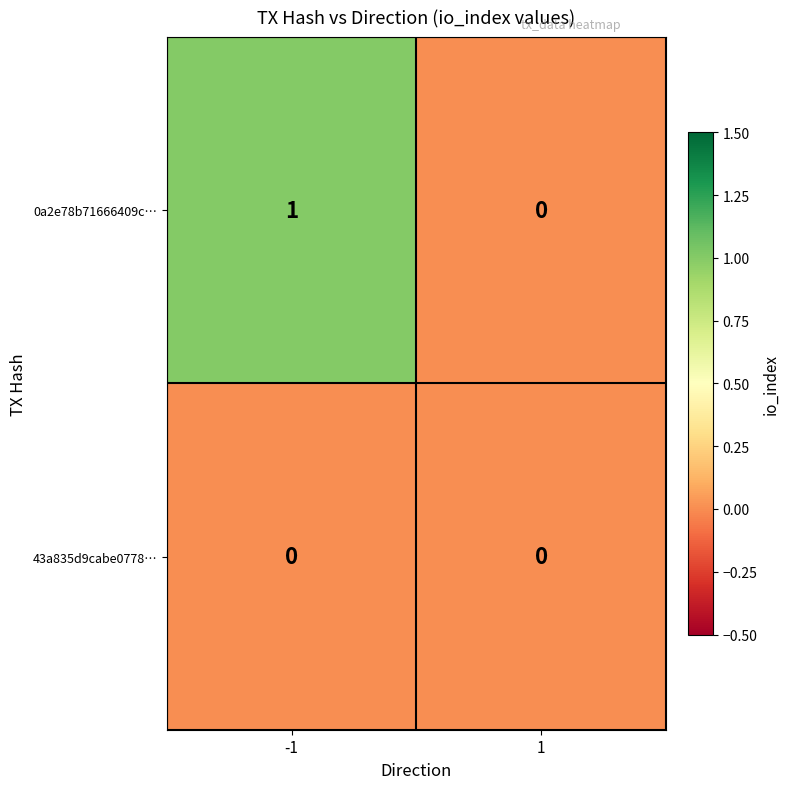

How many categories are shown in the chart?

2